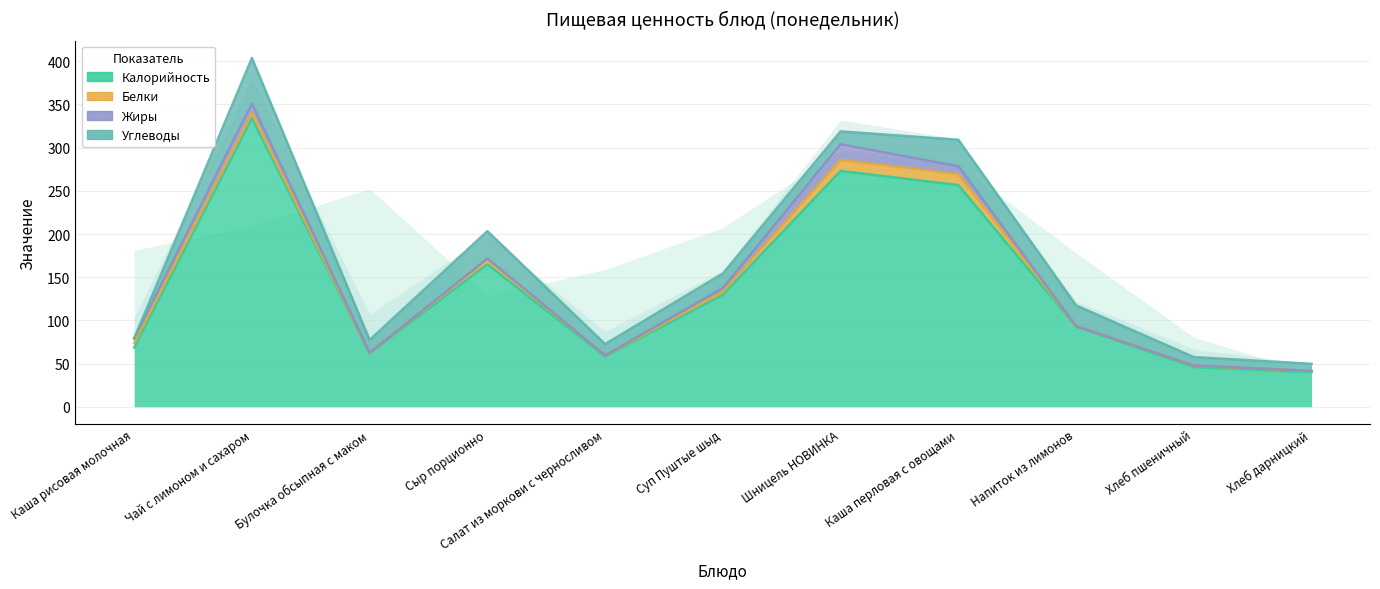

The value of Углеводы at Каша перловая с овощами is 8.3. True or false?

False